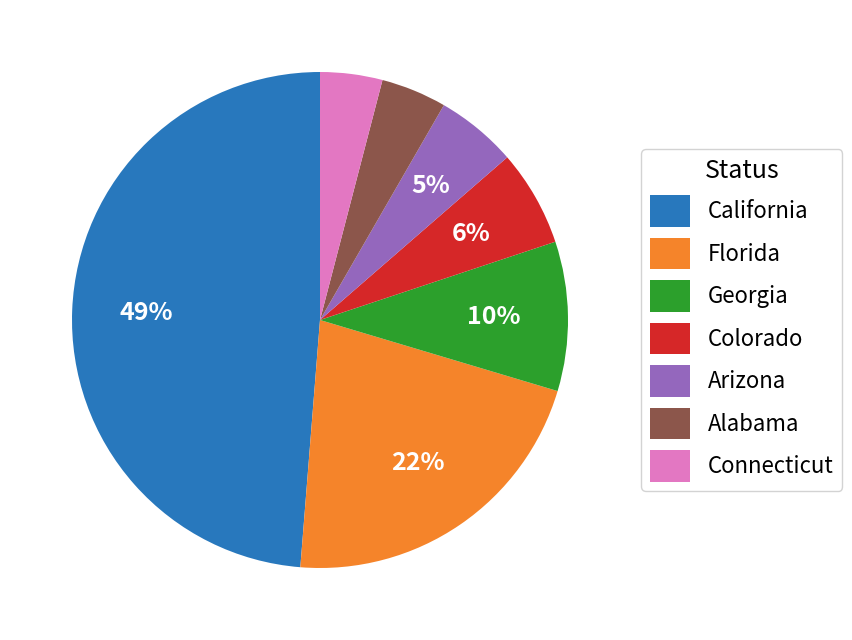

To the nearest percent, what is the average slice percentage?

14%